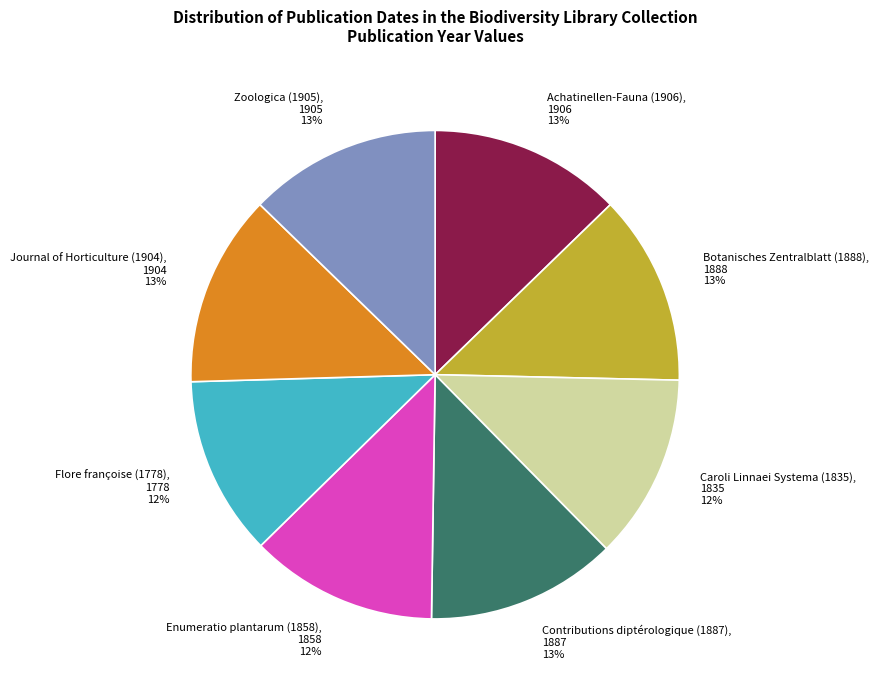

What is the ratio of the value at Flore françoise (1778) to the value at Contributions diptérologique (1887)?

0.9